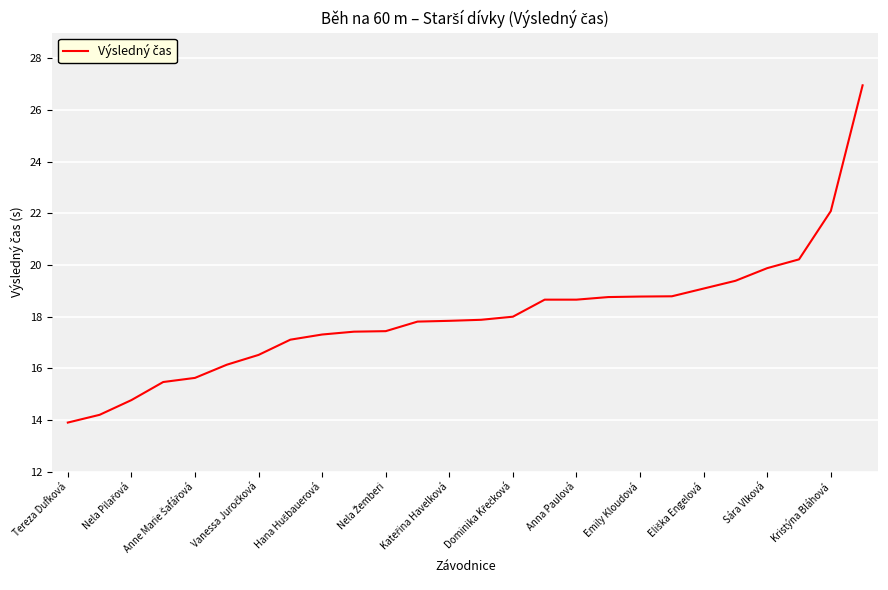

What is the difference between the maximum and minimum values?

13.1